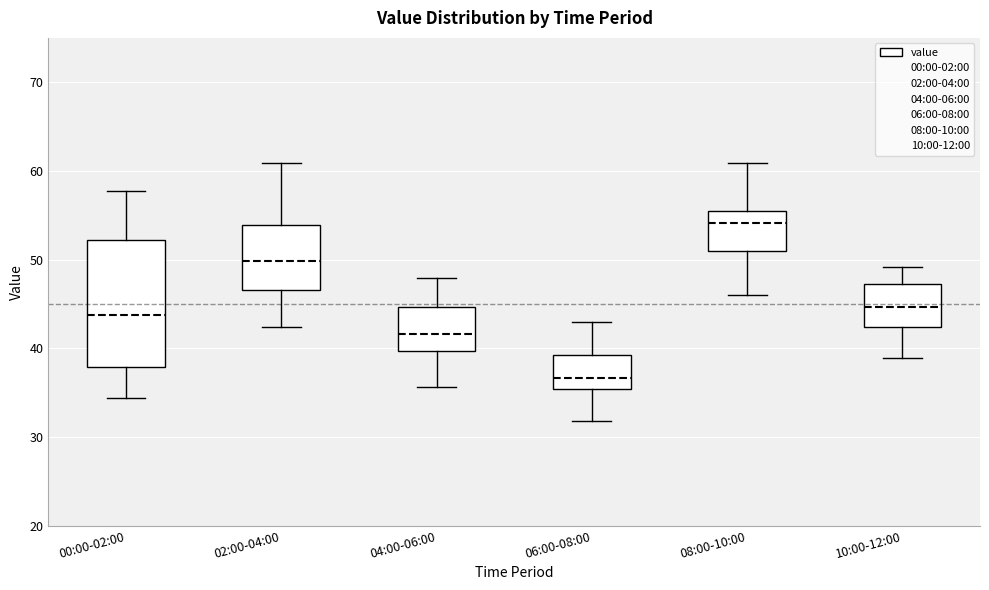

Reading left to right, read every box against the y-axis: the position of its median line, the range the box covers, and the ends of its whiskers. The values are not printed on the chart, so give them approximately, as read against the axis.

00:00-02:00: median 44, box 38 to 52, whiskers 34 to 58
02:00-04:00: median 50, box 47 to 54, whiskers 42 to 61
04:00-06:00: median 42, box 40 to 45, whiskers 36 to 48
06:00-08:00: median 37, box 35 to 39, whiskers 32 to 43
08:00-10:00: median 54, box 51 to 55, whiskers 46 to 61
10:00-12:00: median 45, box 42 to 47, whiskers 39 to 49